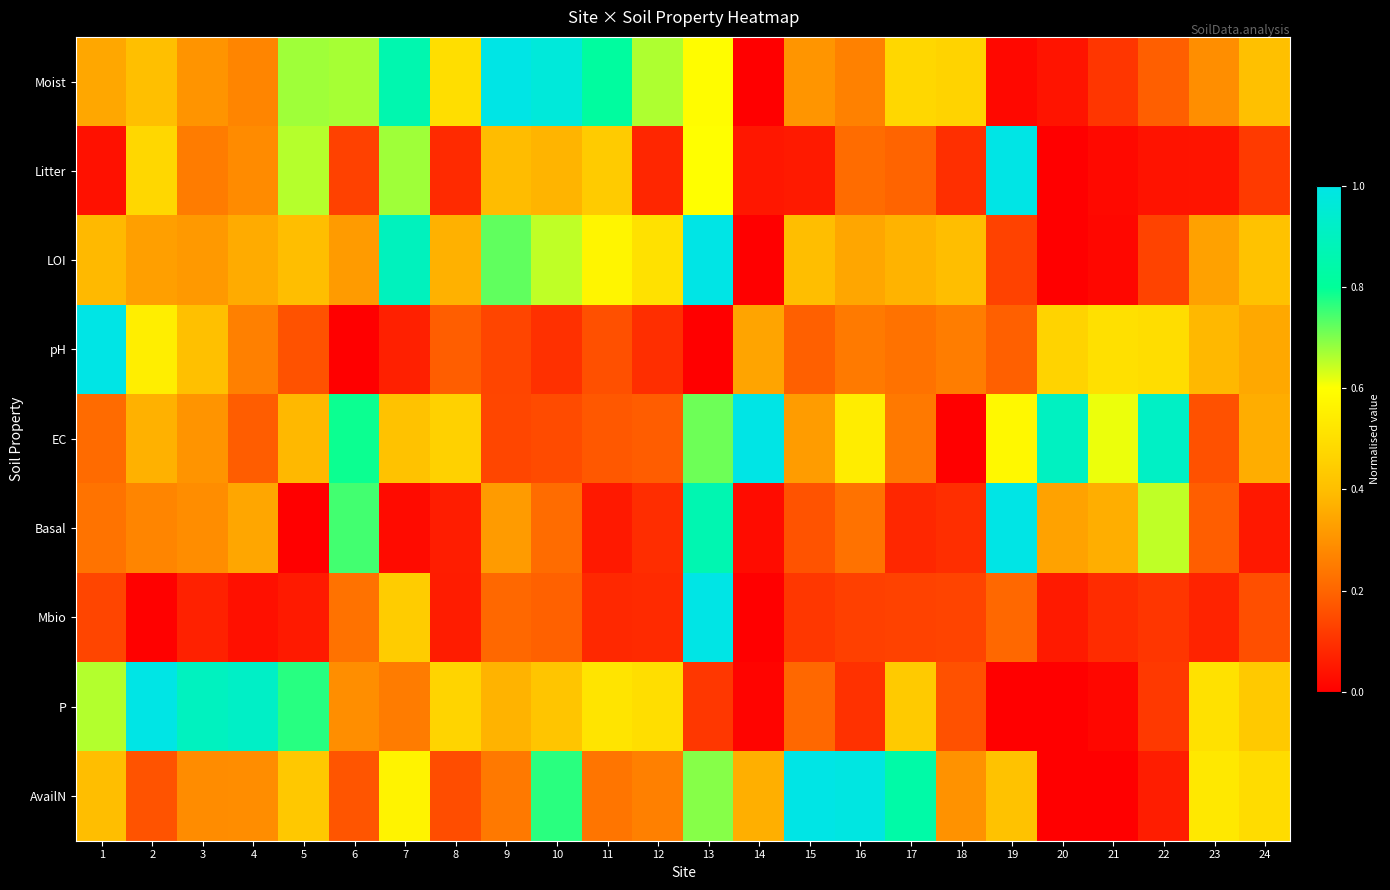

Rank the series by their maximum value, from lowest to highest.

Moist, Litter, LOI, pH, EC, Basal, Mbio, P, AvailN